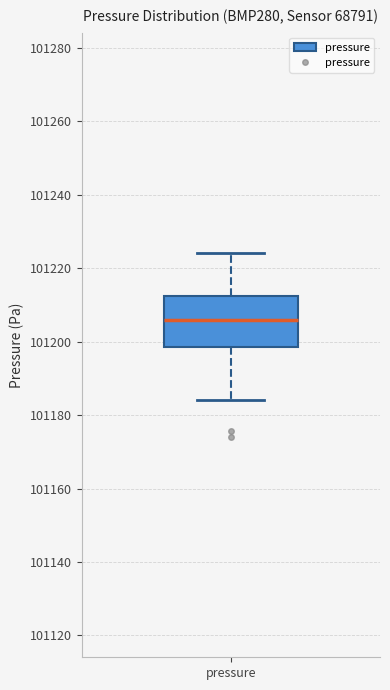

Transcribe this box plot: give where the median line is, the range the box spans, and where the two whiskers end, as read against the y-axis. The values are not printed on the chart, so give them approximately, as read against the axis.

median 101206, box 101198 to 101212, whiskers 101184 to 101224